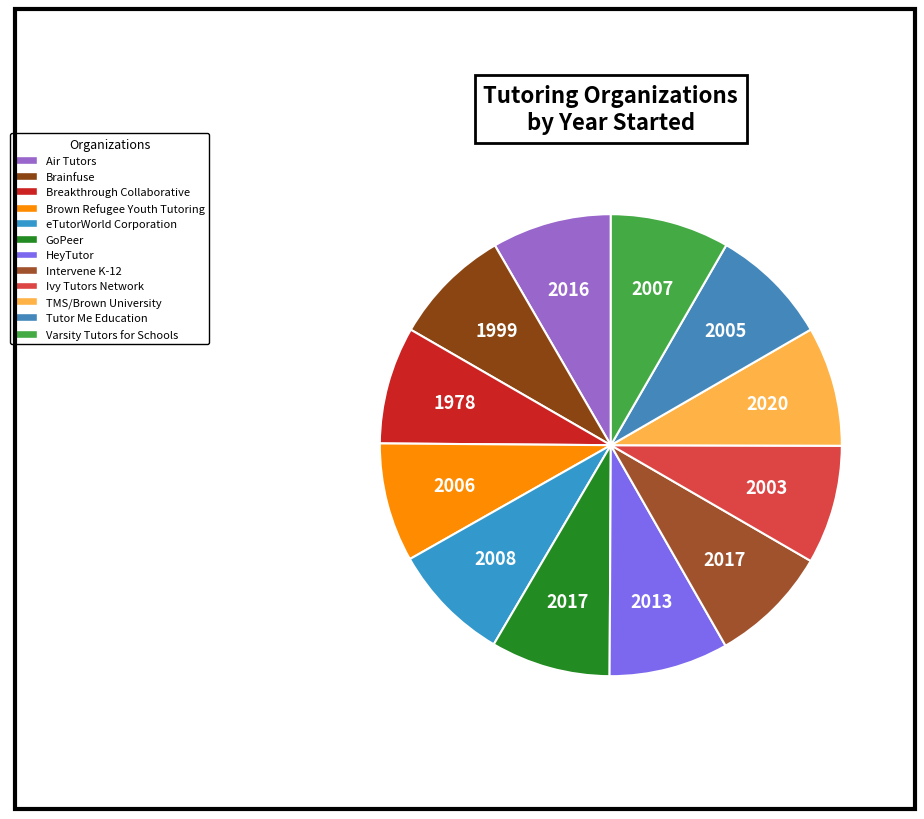

Is it true that Varsity Tutors for Schools is 1% of the pie?

False